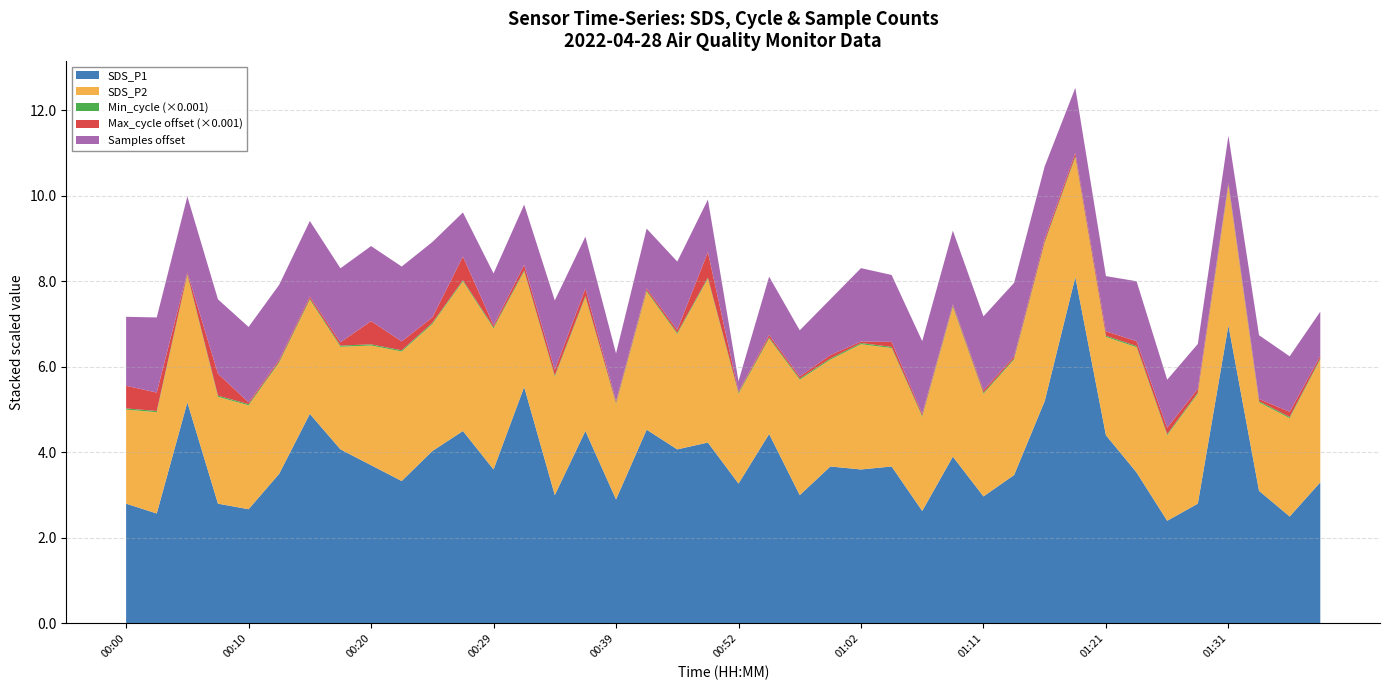

Reading left to right, what are all the values shown in this chart?

SDS_P1: 00:00=2.8	00:02=2.6	00:05=5.2	00:07=2.8	00:10=2.7	00:12=3.5	00:15=4.9	00:17=4.1	00:20=3.7	00:22=3.3	00:24=4.0	00:27=4.5	00:29=3.6	00:32=5.5	00:34=3.0	00:37=4.5	00:39=2.9	00:42=4.5	00:44=4.1	00:47=4.2	00:52=3.3	00:54=4.4	00:57=3.0	00:59=3.7	01:02=3.6	01:04=3.7	01:07=2.6	01:09=3.9	01:11=3.0	01:14=3.5	01:16=5.2	01:19=8.1	01:21=4.4	01:24=3.5	01:26=2.4	01:29=2.8	01:31=7.0	01:34=3.1	01:36=2.5	01:39=3.3
SDS_P2: 00:00=2.2	00:02=2.4	00:05=3.0	00:07=2.5	00:10=2.4	00:12=2.6	00:15=2.7	00:17=2.4	00:20=2.8	00:22=3.0	00:24=3.0	00:27=3.5	00:29=3.3	00:32=2.7	00:34=2.8	00:37=3.1	00:39=2.2	00:42=3.2	00:44=2.7	00:47=3.8	00:52=2.1	00:54=2.2	00:57=2.7	00:59=2.5	01:02=2.9	01:04=2.8	01:07=2.2	01:09=3.5	01:11=2.4	01:14=2.7	01:16=3.7	01:19=2.8	01:21=2.3	01:24=2.9	01:26=2.0	01:29=2.6	01:31=3.3	01:34=2.1	01:36=2.3	01:39=2.9
Min_cycle: 00:00=28.0	00:02=28.0	00:05=28.0	00:07=28.0	00:10=28.0	00:12=28.0	00:15=28.0	00:17=28.0	00:20=28.0	00:22=28.0	00:24=28.0	00:27=28.0	00:29=28.0	00:32=28.0	00:34=28.0	00:37=28.0	00:39=28.0	00:42=28.0	00:44=28.0	00:47=28.0	00:52=28.0	00:54=28.0	00:57=28.0	00:59=28.0	01:02=28.0	01:04=28.0	01:07=28.0	01:09=28.0	01:11=28.0	01:14=28.0	01:16=28.0	01:19=28.0	01:21=28.0	01:24=28.0	01:26=28.0	01:29=28.0	01:31=28.0	01:34=28.0	01:36=28.0	01:39=28.0
Max_cycle: 00:00=20930.0	00:02=20831.0	00:05=20443.0	00:07=20912.0	00:10=20442.0	00:12=20444.0	00:15=20449.0	00:17=20477.0	00:20=20942.0	00:22=20608.0	00:24=20529.0	00:27=20953.0	00:29=20447.0	00:32=20529.0	00:34=20534.0	00:37=20573.0	00:39=20446.0	00:42=20450.0	00:44=20470.0	00:47=20996.0	00:52=20427.0	00:54=20459.0	00:57=20449.0	00:59=20478.0	01:02=20436.0	01:04=20517.0	01:07=20450.0	01:09=20437.0	01:11=20454.0	01:14=20448.0	01:16=20473.0	01:19=20480.0	01:21=20504.0	01:24=20512.0	01:26=20546.0	01:29=20489.0	01:31=20443.0	01:34=20452.0	01:36=20520.0	01:39=20461.0
Samples: 00:00=5088391.0	00:02=5092711.0	00:05=5093217.0	00:07=5092184.0	00:10=5092907.0	00:12=5092477.0	00:15=5092965.0	00:17=5091934.0	00:20=5092672.0	00:22=5092526.0	00:24=5092870.0	00:27=5070925.0	00:29=5076333.0	00:32=5082282.0	00:34=5088681.0	00:37=5076441.0	00:39=5073332.0	00:42=5081880.0	00:44=5087853.0	00:47=5076873.0	00:52=5047199.0	00:54=5080879.0	00:57=5072335.0	00:59=5079201.0	01:02=5091468.0	01:04=5086932.0	01:07=5090820.0	01:09=5091632.0	01:11=5091859.0	01:14=5091585.0	01:16=5090732.0	01:19=5085565.0	01:21=5078732.0	01:24=5082082.0	01:26=5073772.0	01:29=5071482.0	01:31=5072876.0	01:34=5084700.0	01:36=5078976.0	01:39=5071013.0